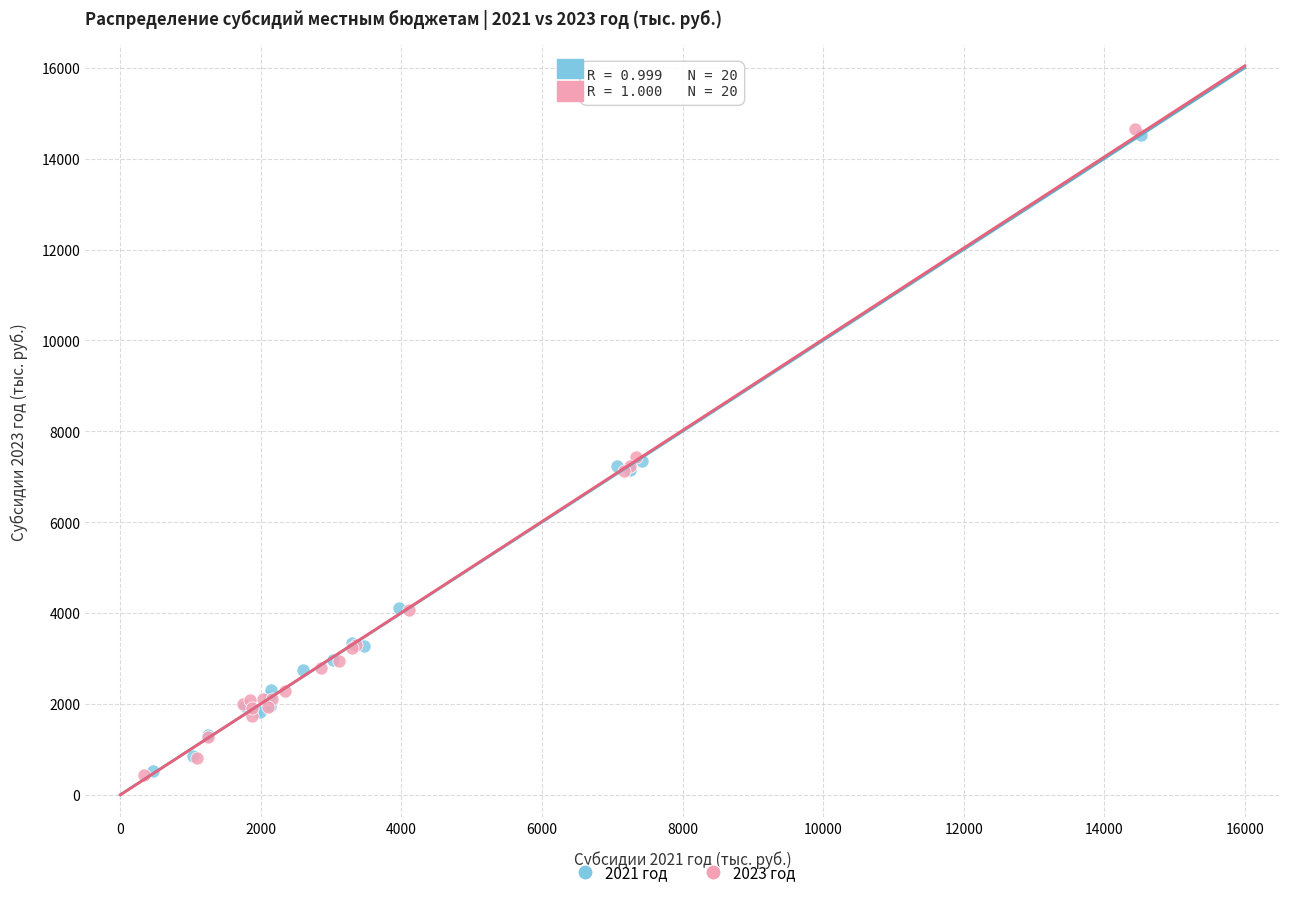

What are all the series names shown in the legend?

2021 год, 2023 год